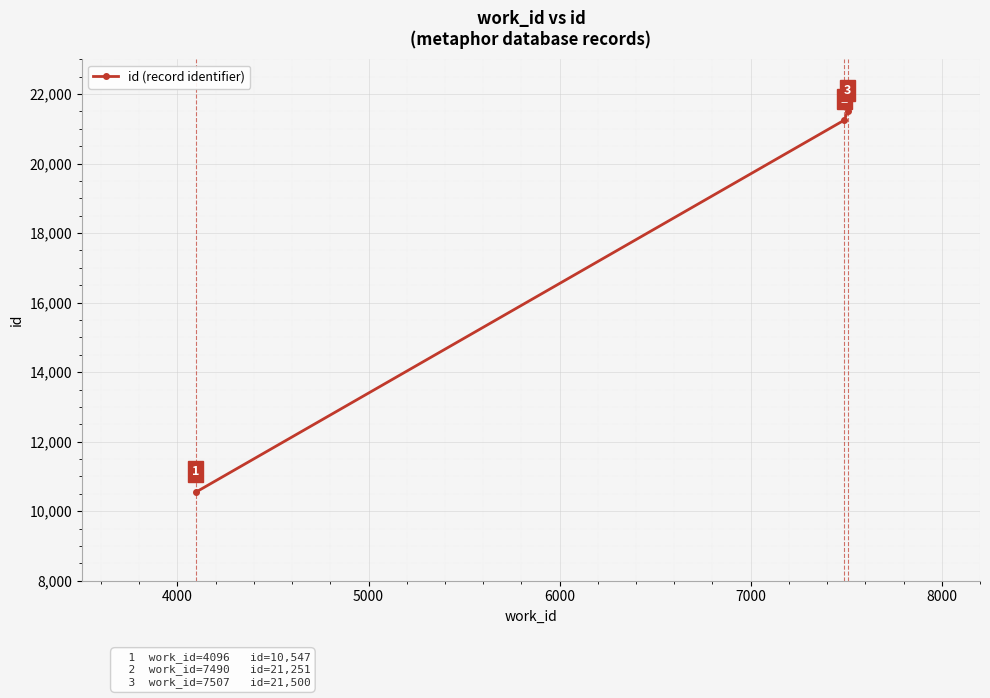

What is the smallest value displayed?

10547